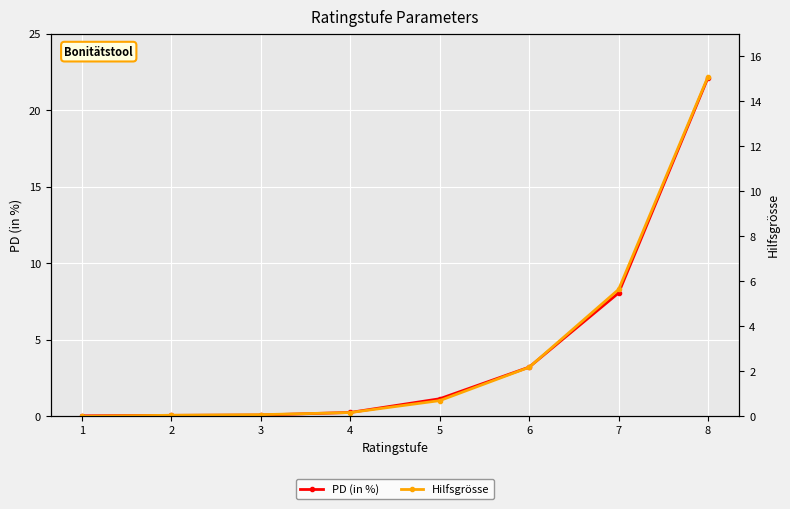

List the labels in order of Hilfsgrösse value, largest first.

8, 7, 6, 5, 4, 3, 2, 1